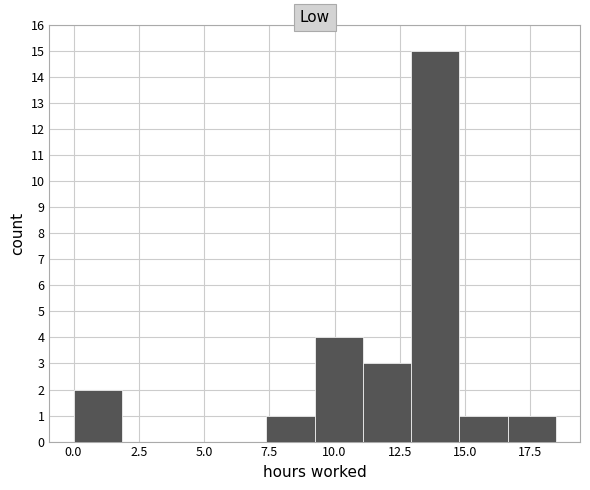

Read against the x-axis, roughly where is the centre of the tallest bar?

14.0